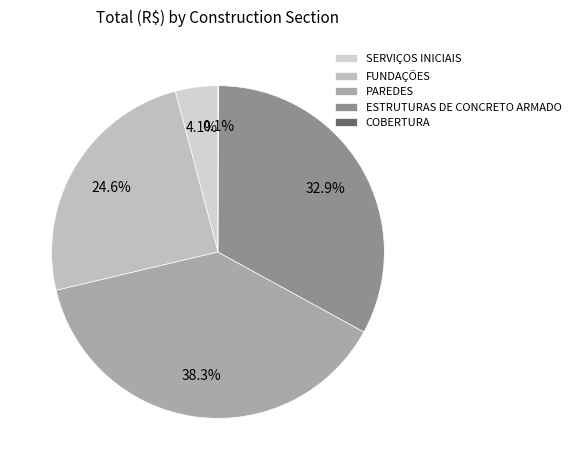

Rank the categories by value from lowest to highest.

COBERTURA, SERVIÇOS INICIAIS, FUNDAÇÕES, ESTRUTURAS DE CONCRETO ARMADO, PAREDES